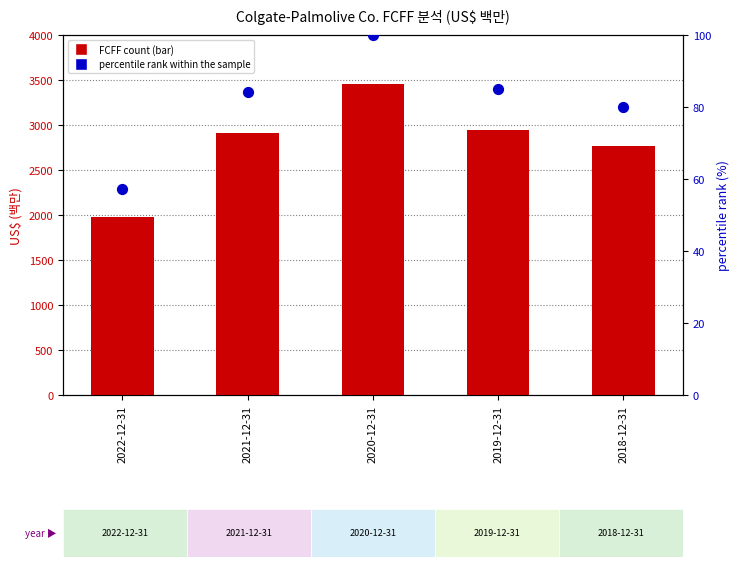

What is the total value across all series at 2018-12-31?

2849.1